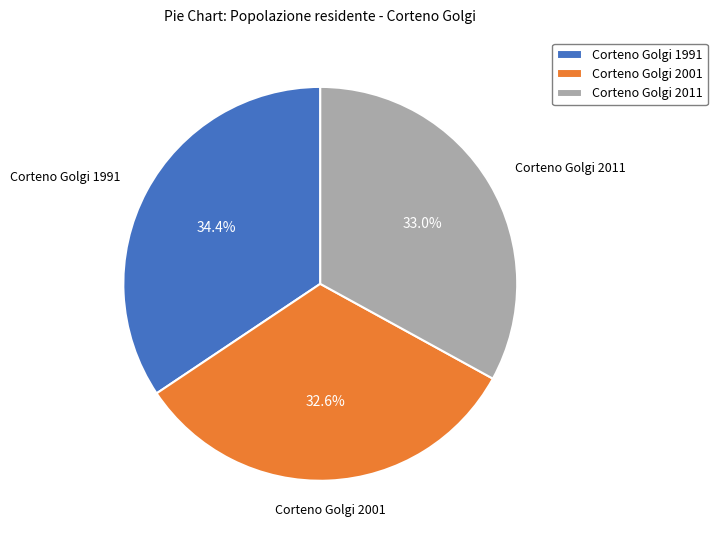

Which category has the biggest portion of the pie?

Corteno Golgi 1991